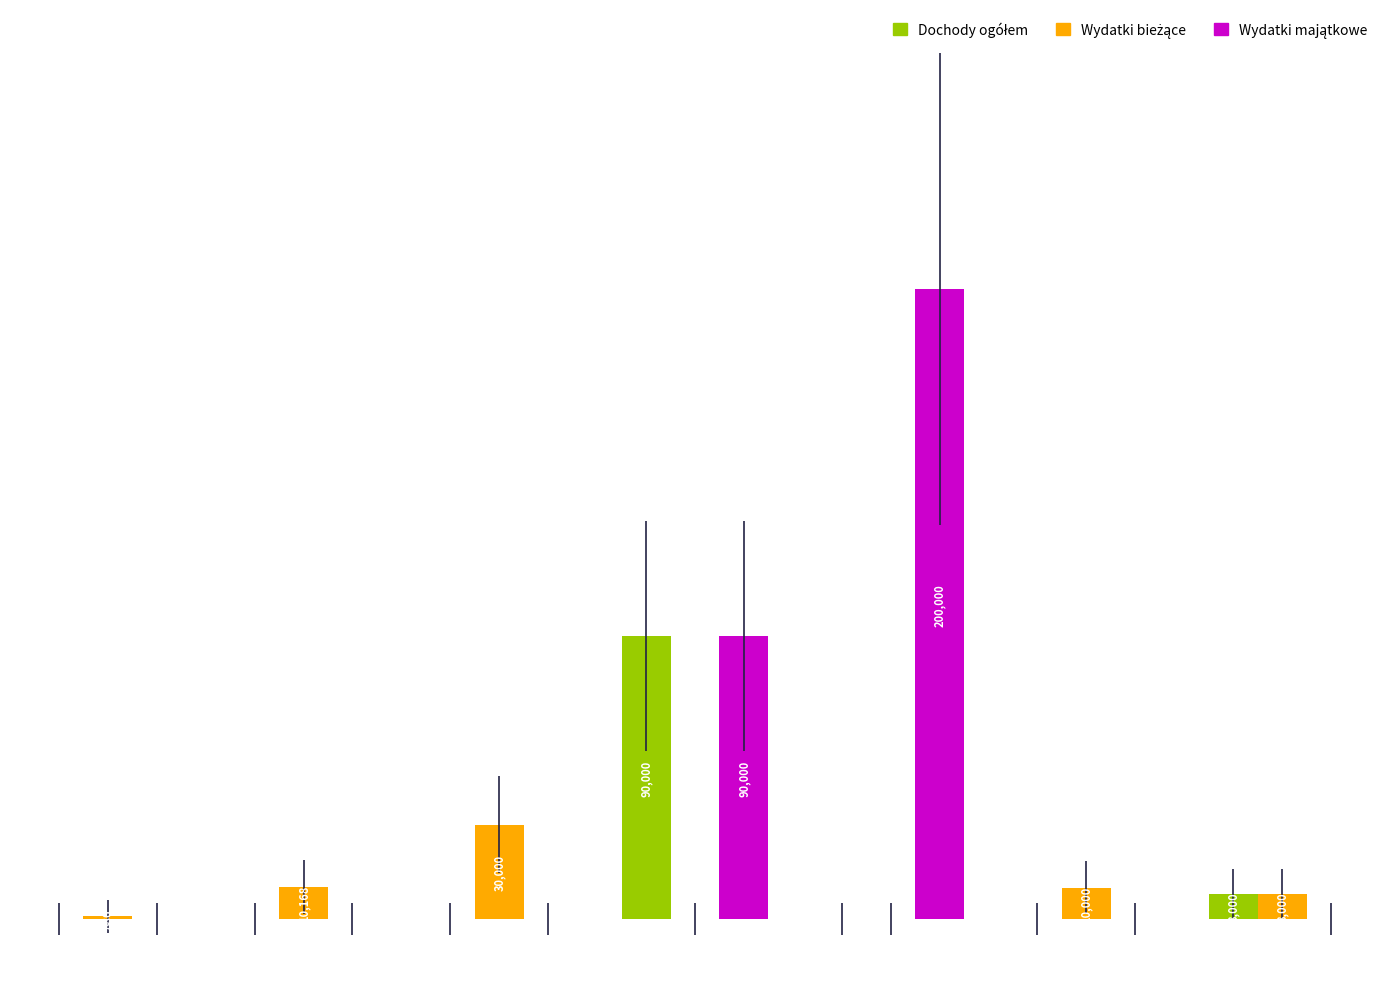

Which has a higher value, 60014 or 63095?

63095